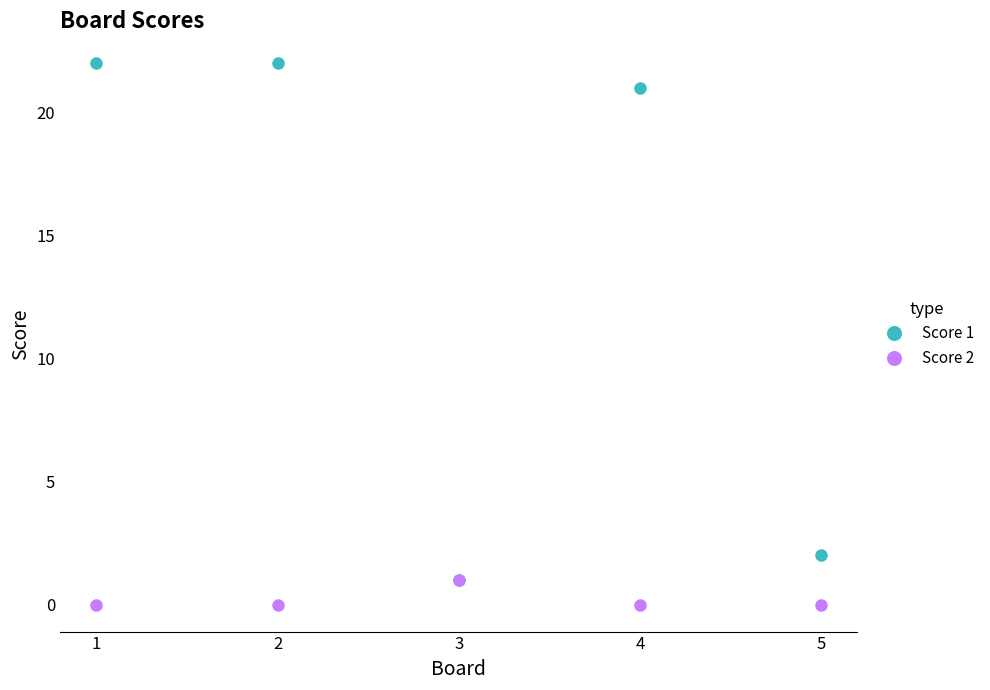

Which series has the largest range (max minus min)?

Score 1